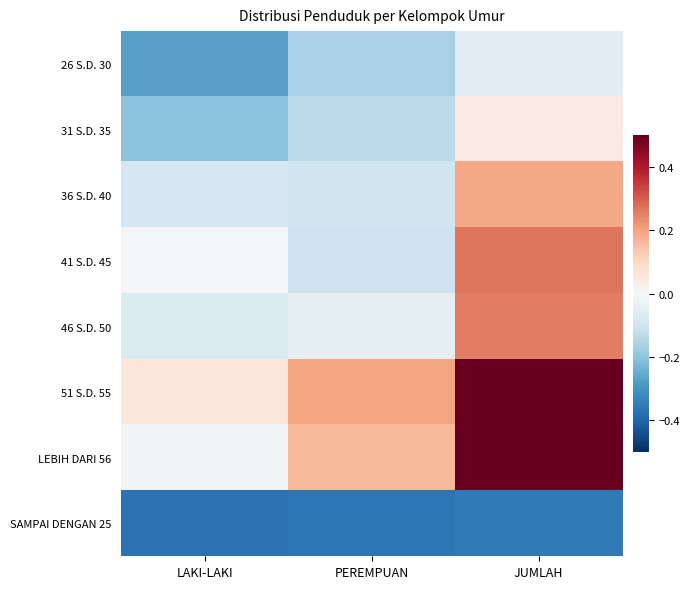

At how many categories does at least one series exceed 0?

3